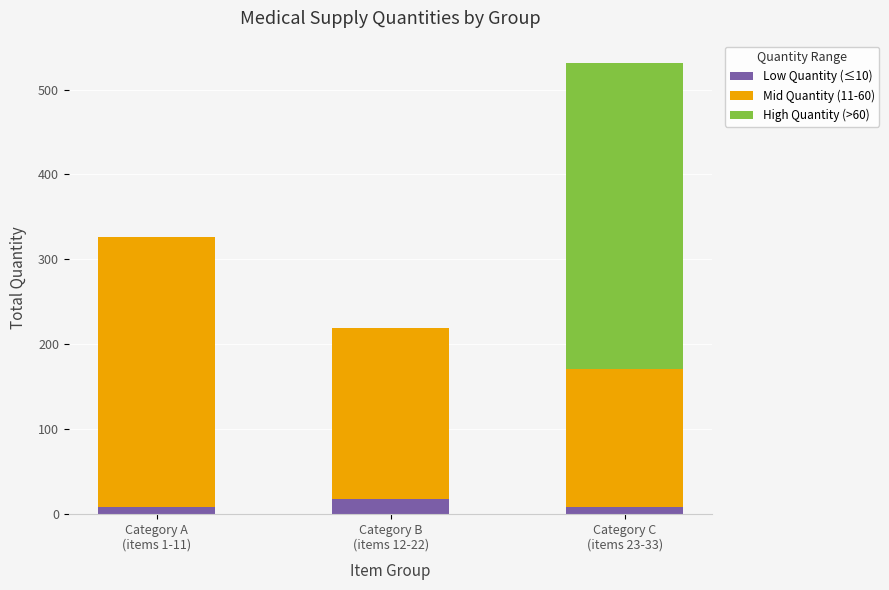

What are all the series names shown in the legend?

Low Quantity (≤10), Mid Quantity (11-60), High Quantity (>60)